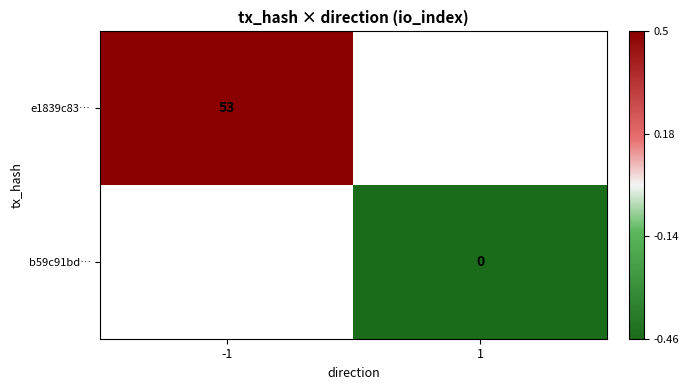

Which series has the largest range (max minus min)?

e1839c83…